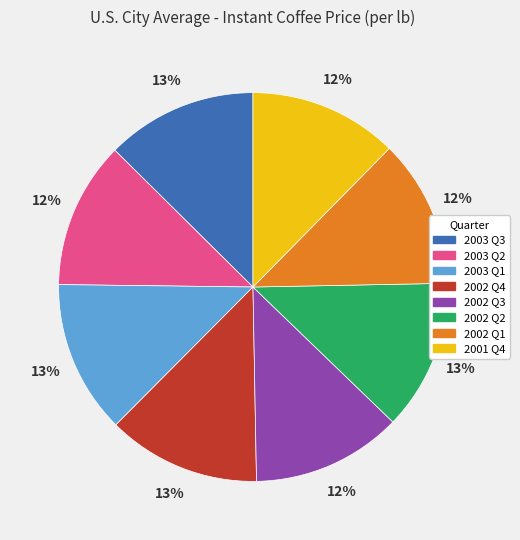

What is the ratio of the value at 2002 Q3 to the value at 2003 Q2?

1.0